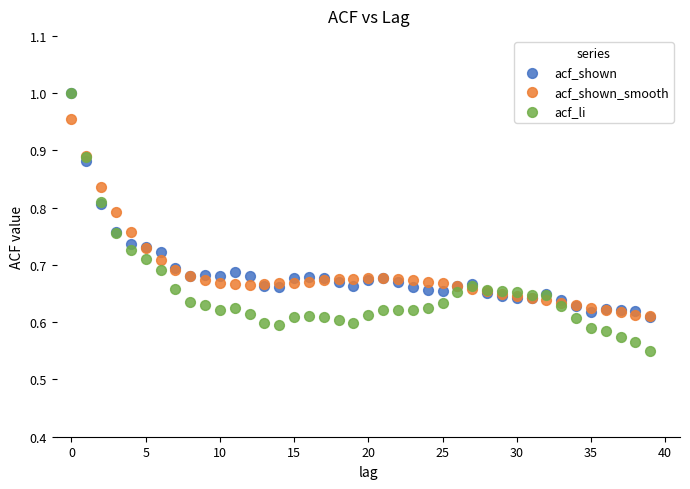

What are all the series names shown in the legend?

acf_shown, acf_shown_smooth, acf_li